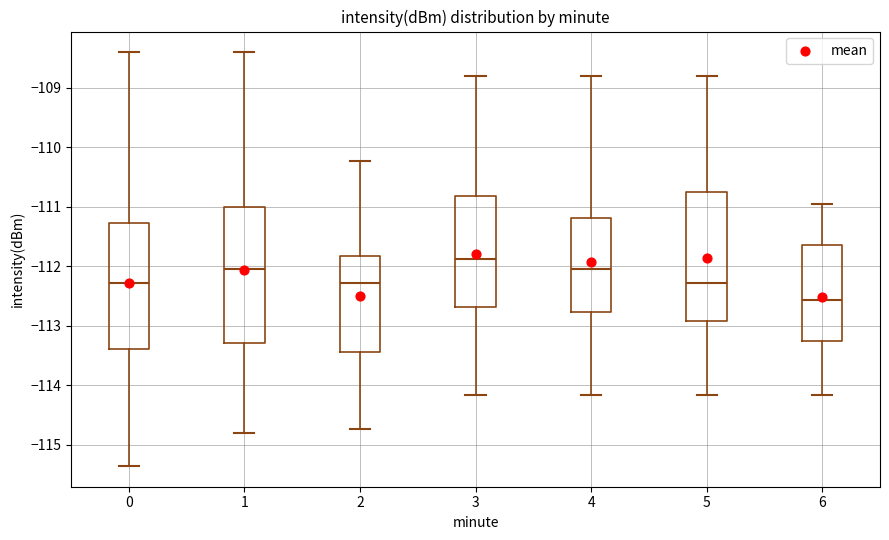

Reading left to right, transcribe this box plot: for each box, give where its median line is, the range the box spans, and where its two whiskers end, as read against the y-axis. The values are not printed on the chart, so give them approximately, as read against the axis.

0: median -112.3, box -113.4 to -111.3, whiskers -115.4 to -108.4
1: median -112.0, box -113.3 to -111.0, whiskers -114.8 to -108.4
2: median -112.3, box -113.4 to -111.8, whiskers -114.7 to -110.2
3: median -111.9, box -112.7 to -110.8, whiskers -114.2 to -108.8
4: median -112.0, box -112.8 to -111.2, whiskers -114.2 to -108.8
5: median -112.3, box -112.9 to -110.7, whiskers -114.2 to -108.8
6: median -112.6, box -113.3 to -111.6, whiskers -114.2 to -110.9